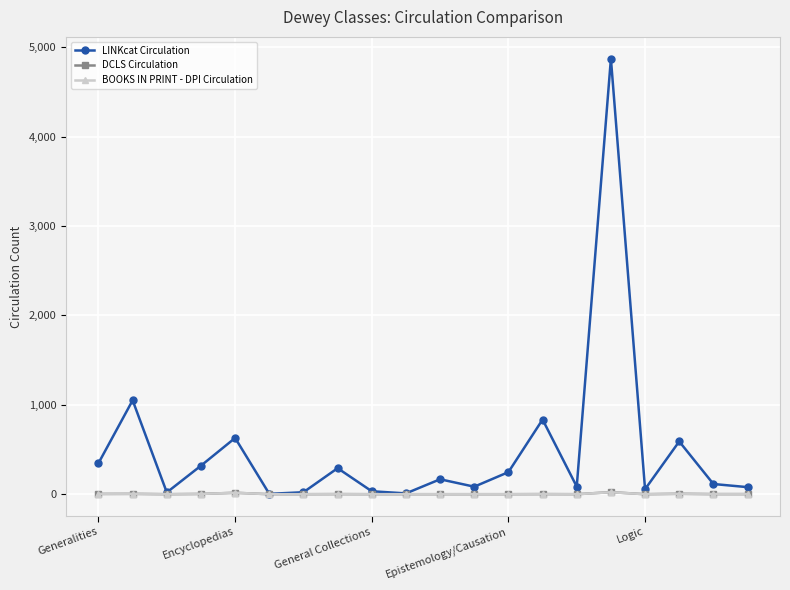

Which series has the widest spread of values?

LINKcat Circulation